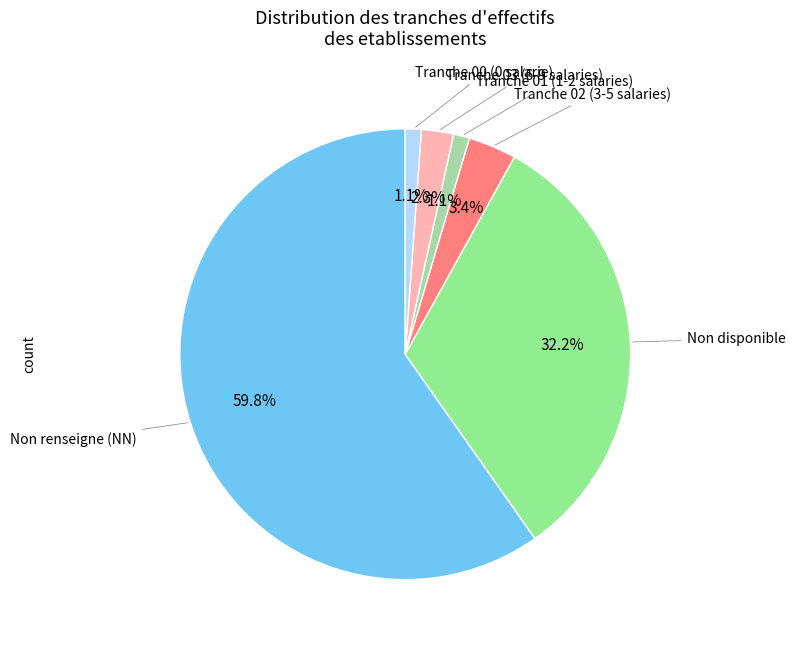

Does any single category account for the majority?

Yes